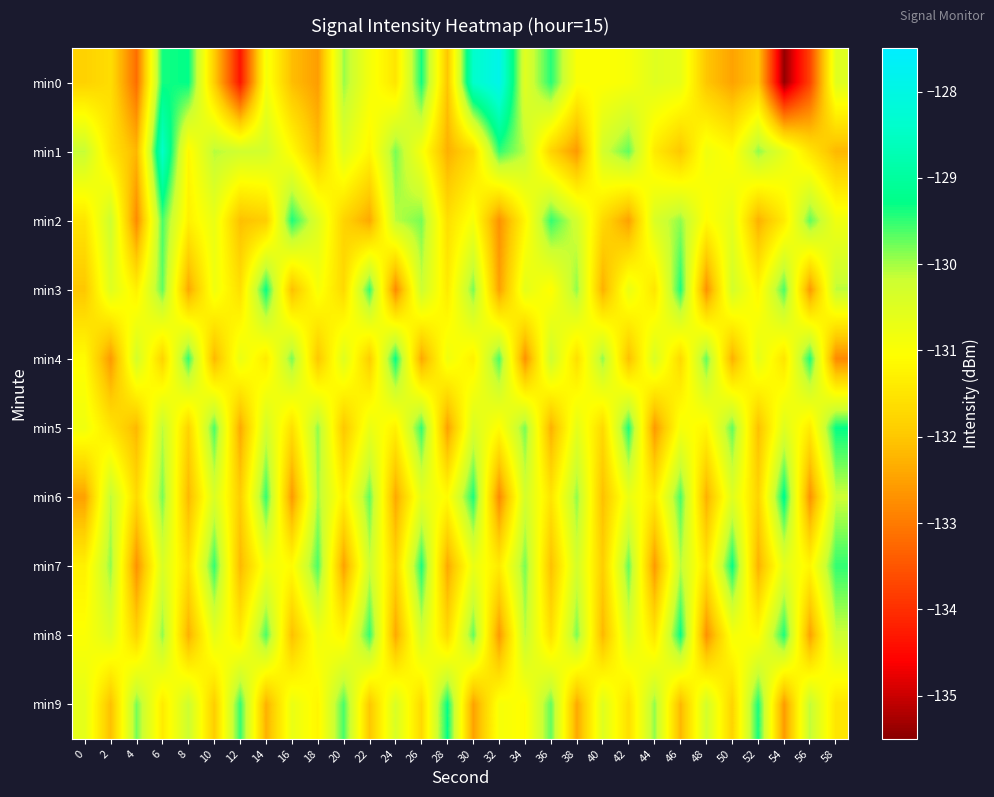

Which series changed the most between 4 and 30?

min0